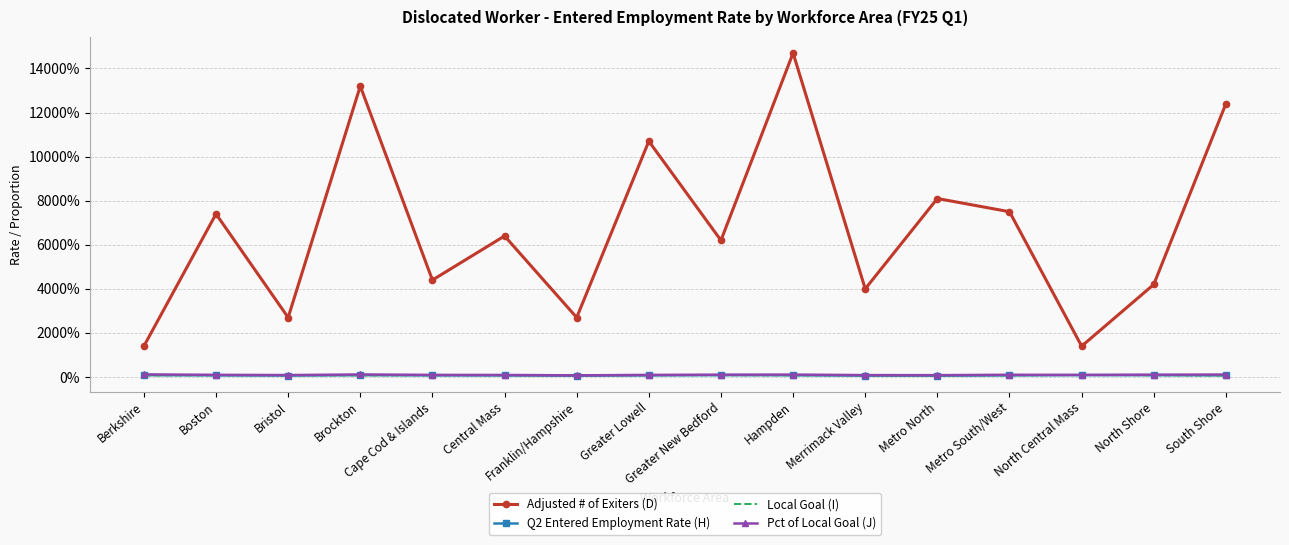

In Pct of Local Goal (J), how many points are lower than both neighbors (excluding endpoints)?

4